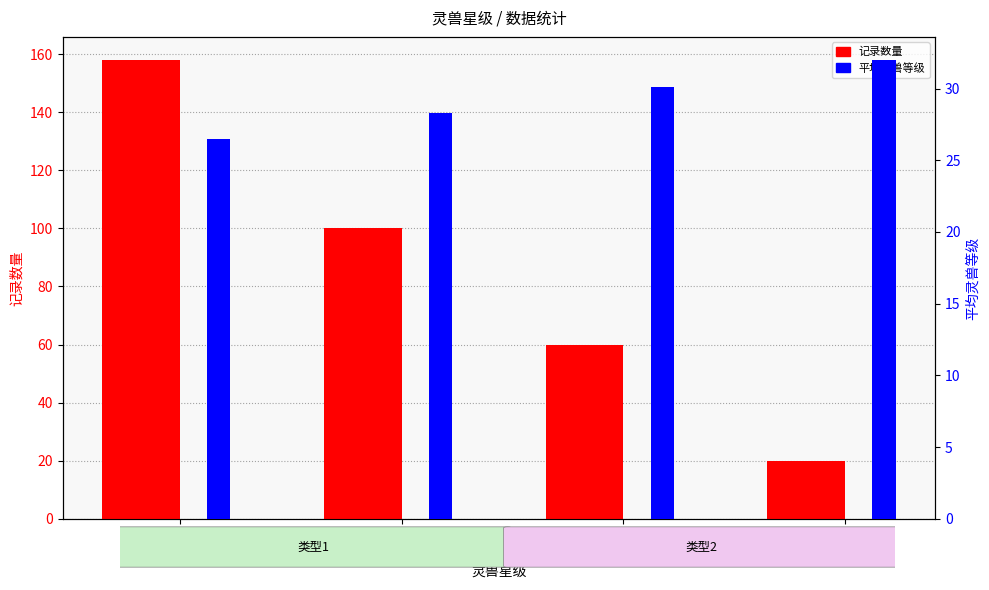

Rank the series by their maximum value, from lowest to highest.

平均灵兽等级, 记录数量